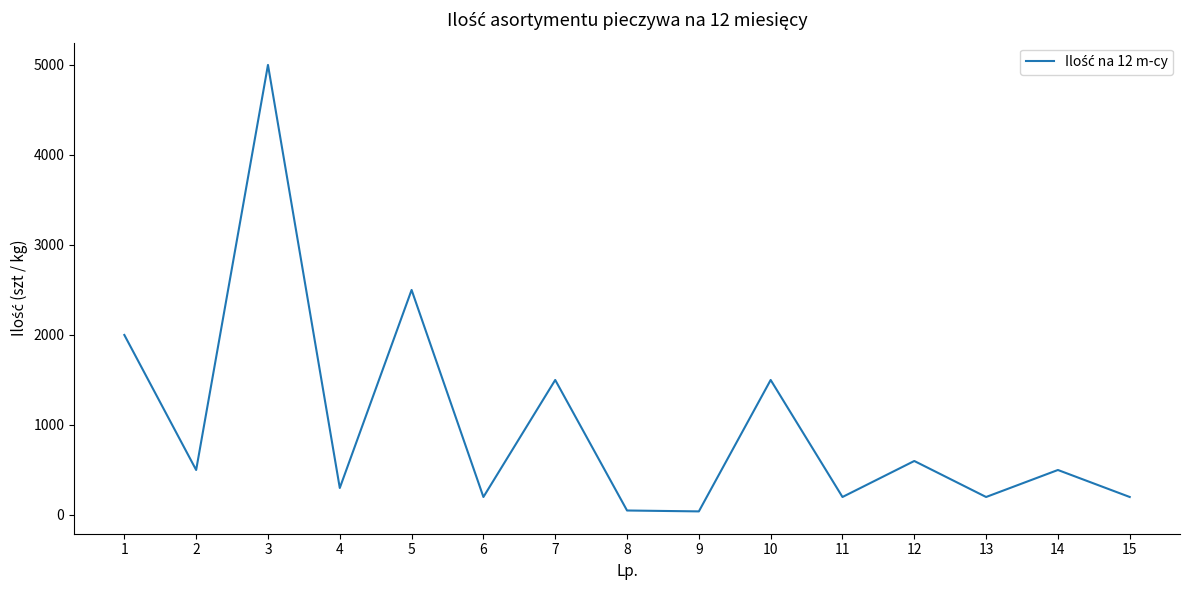

What is the greatest value displayed?

5000